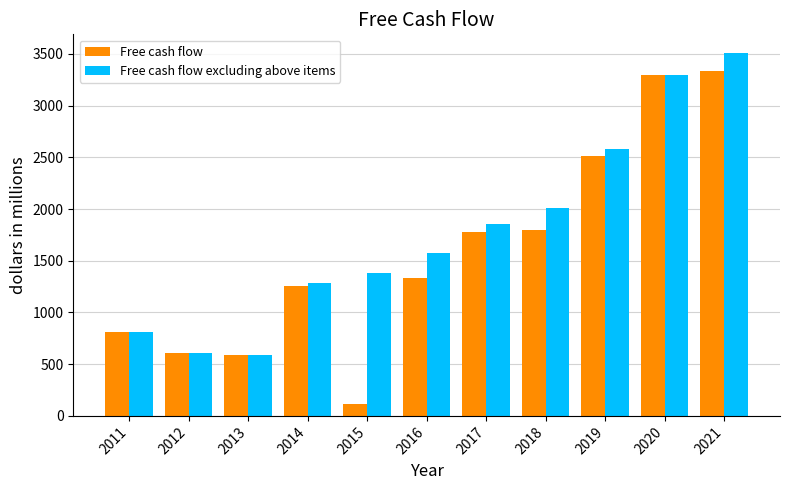

What are all the series names shown in the legend?

Free cash flow, Free cash flow excluding above items